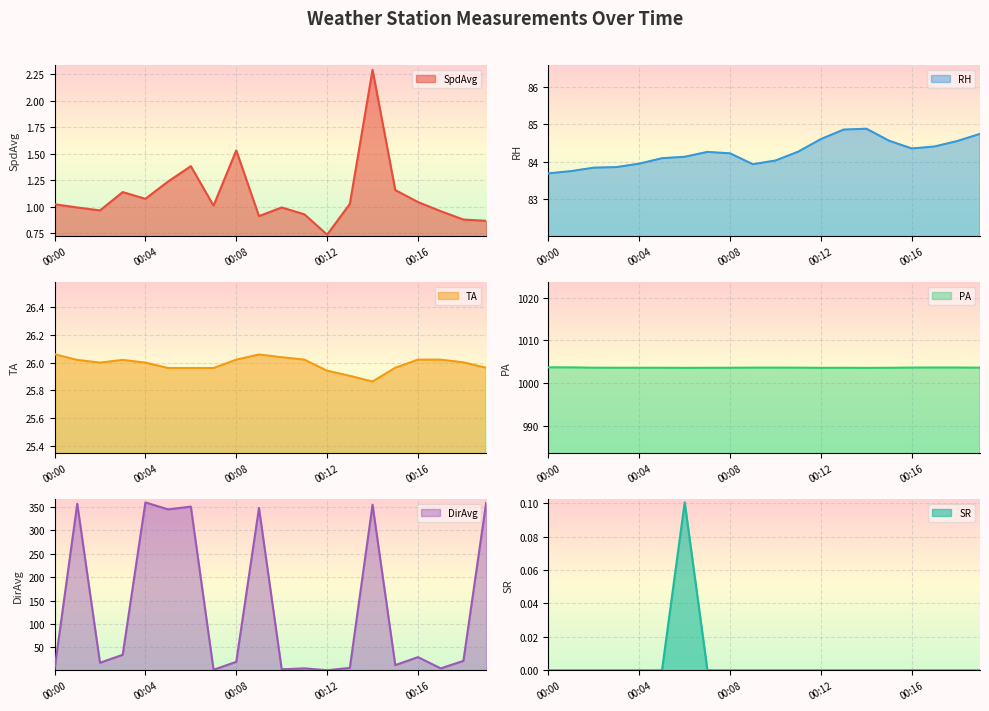

List the labels in order of DirAvg value, smallest first.

00:12, 00:07, 00:00, 00:10, 00:11, 00:17, 00:13, 00:15, 00:02, 00:08, 00:18, 00:16, 00:03, 00:05, 00:09, 00:06, 00:14, 00:01, 00:19, 00:04